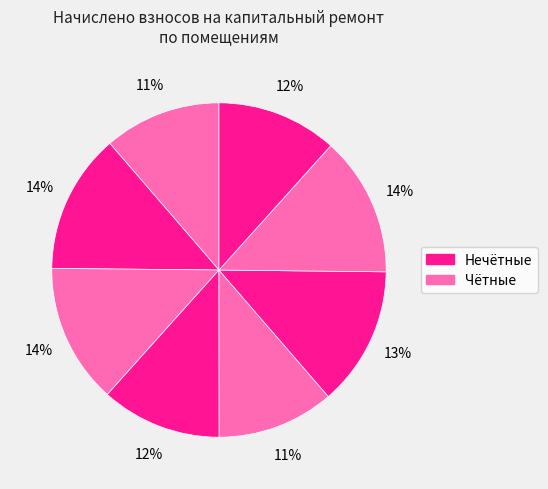

How many slices are in this pie chart?

8